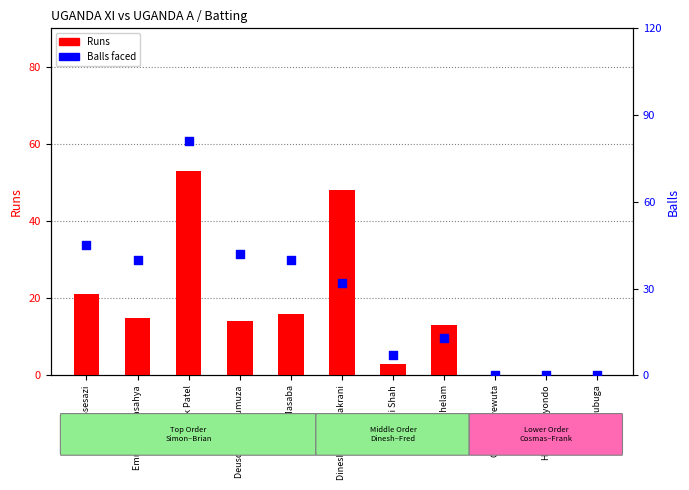

Which series has the widest spread of Y values?

Balls